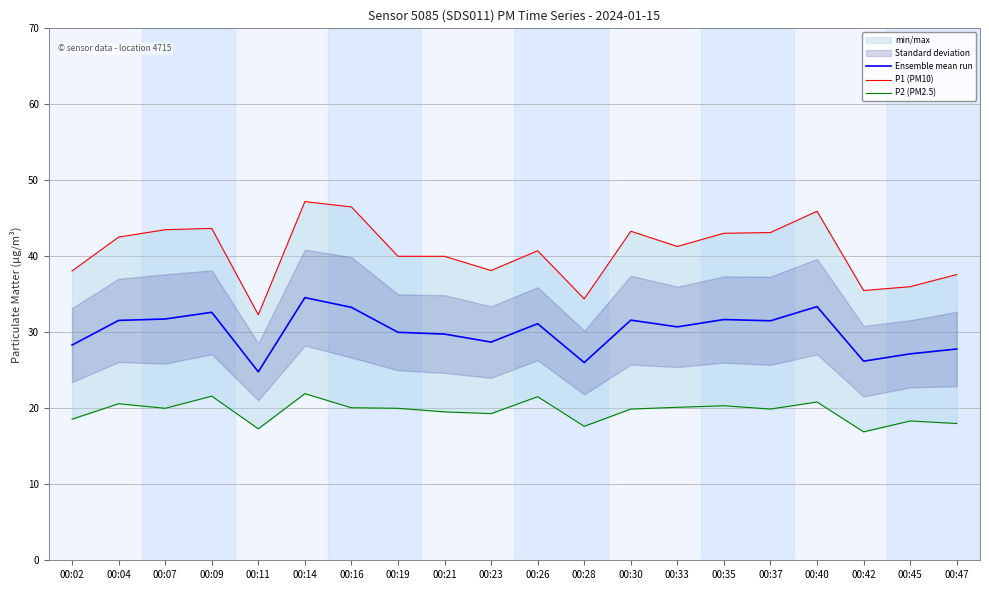

At which category is the sum across all series the highest?

00:14